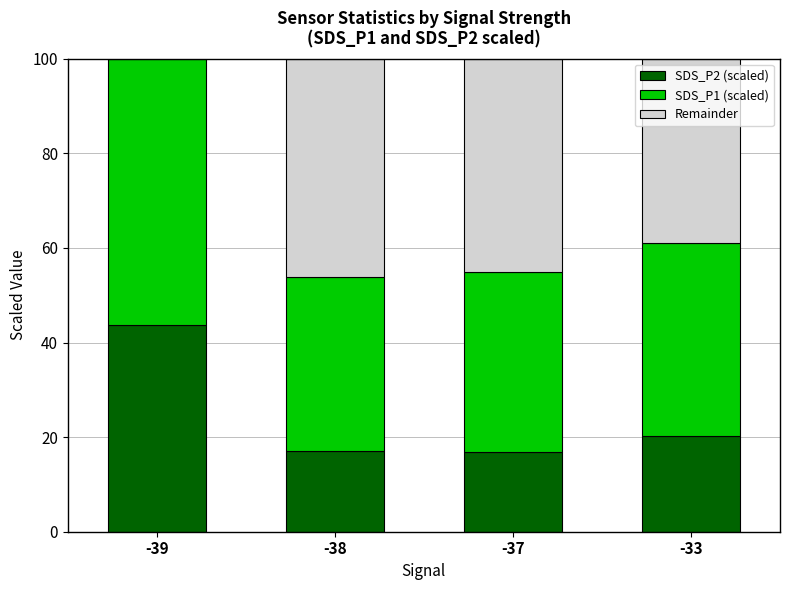

How many distinct data groups are displayed?

3